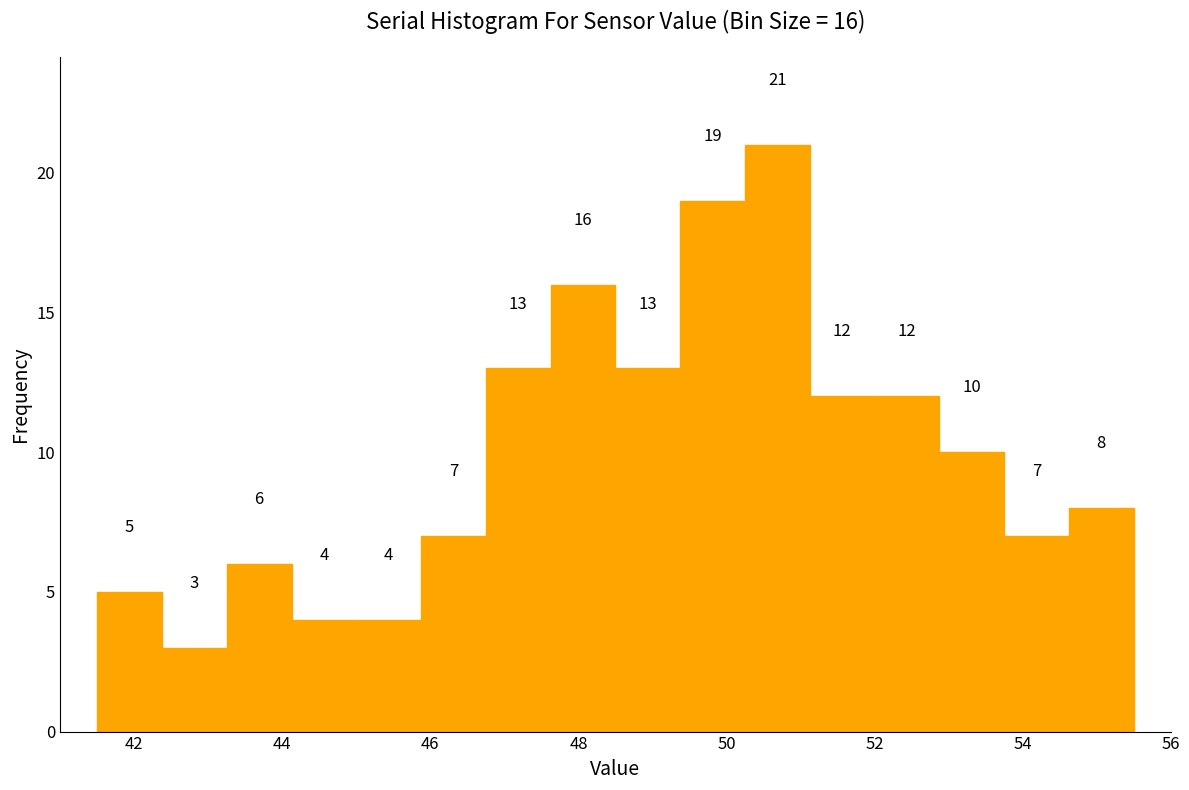

Which range on the x-axis has the tallest bar?

50.2 to 51.2